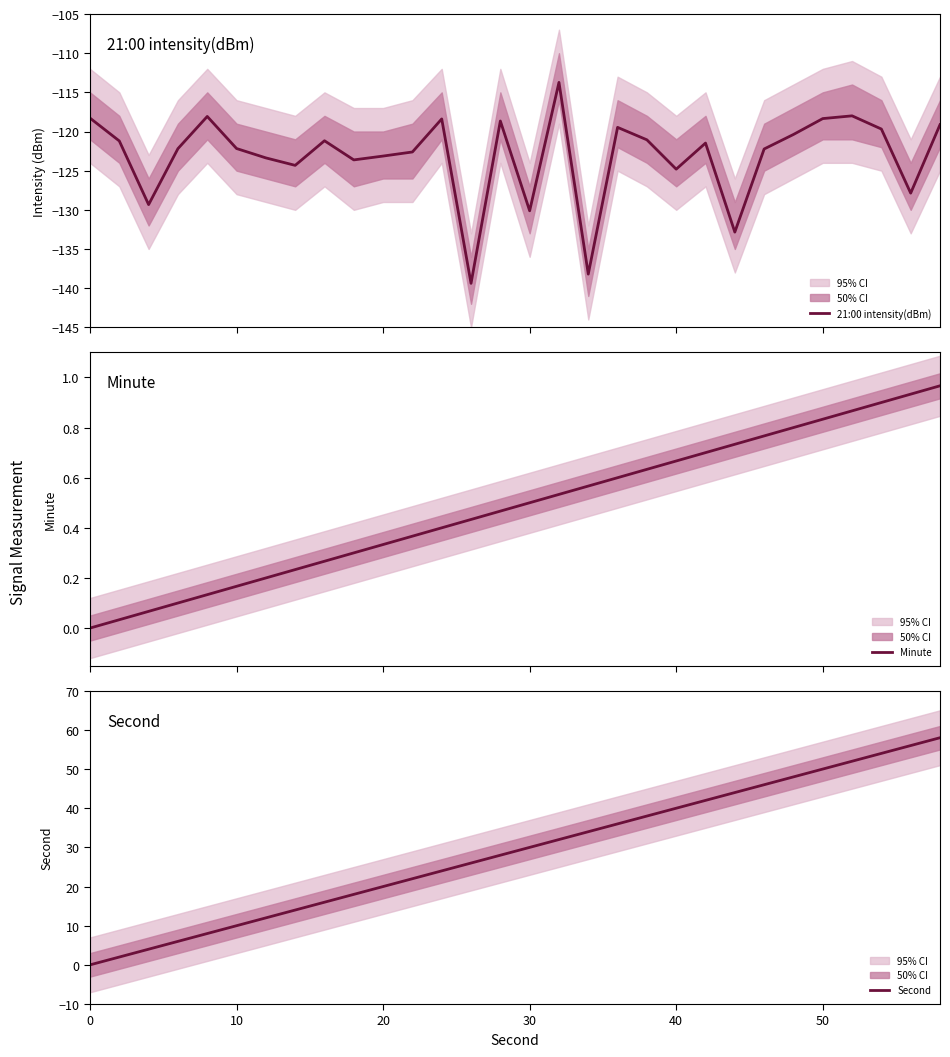

True or false: 21:00 intensity(dBm) and Minute intersect in this chart.

False